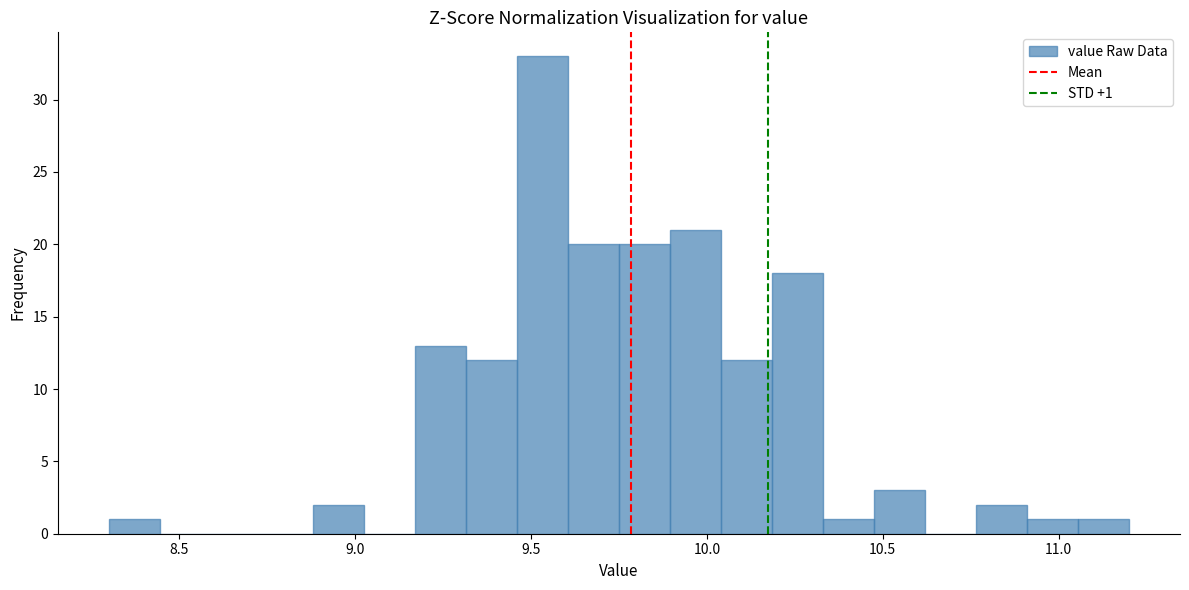

Read against the x-axis, roughly where is the centre of the tallest bar?

9.55